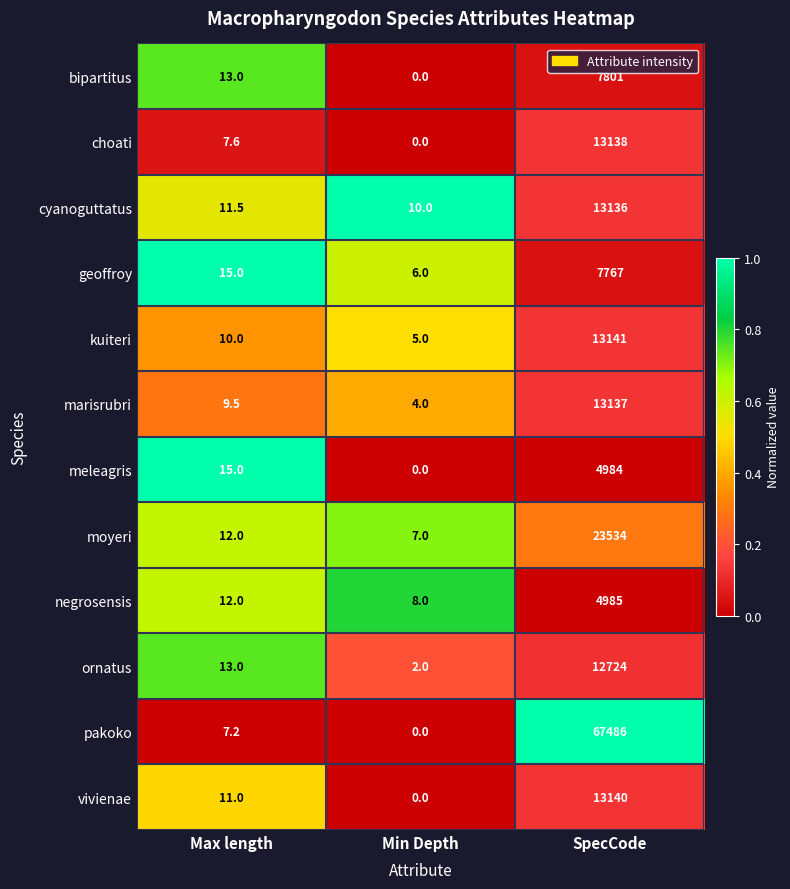

What is the sum of the geoffroy values at SpecCode and Max length?

7782.0